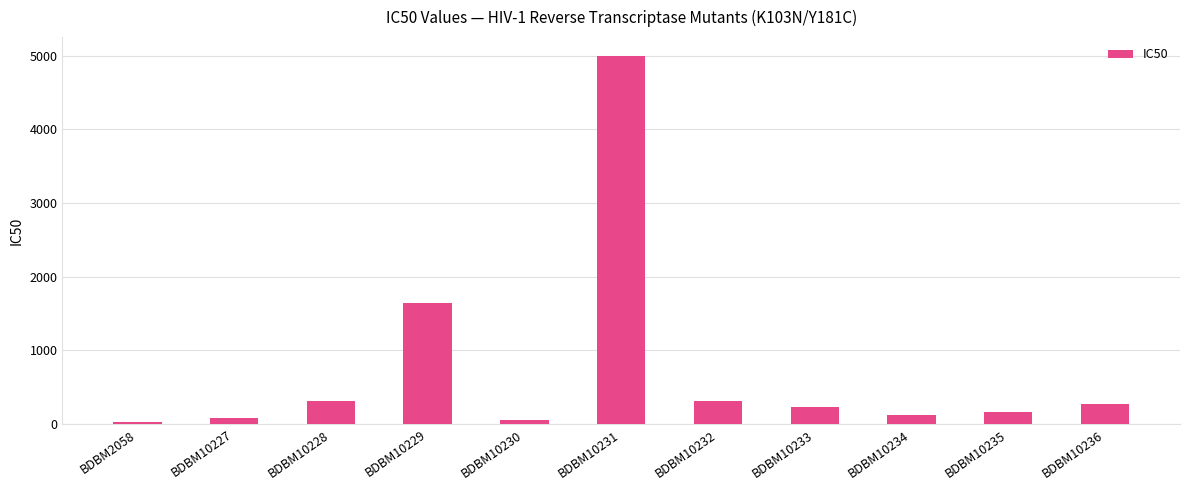

What is the smallest value displayed?

26